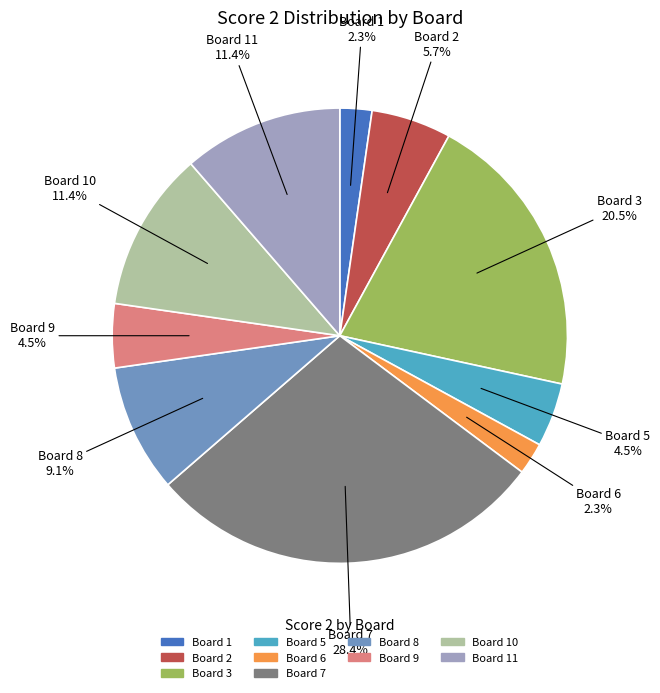

Is there a majority slice in this chart?

No